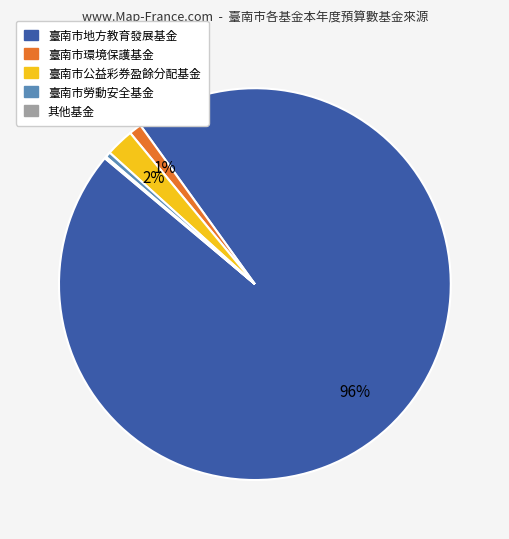

Does any single category account for the majority?

Yes